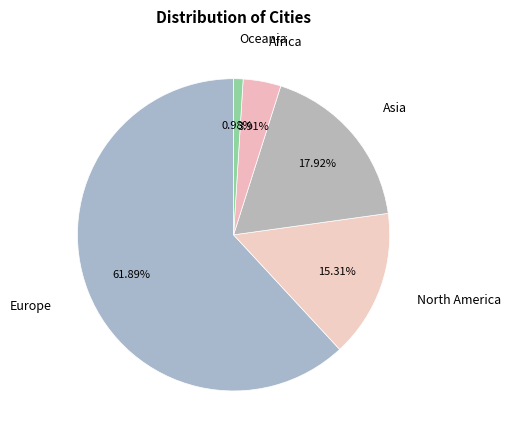

Rank the categories by value from lowest to highest.

Oceania, Africa, North America, Asia, Europe